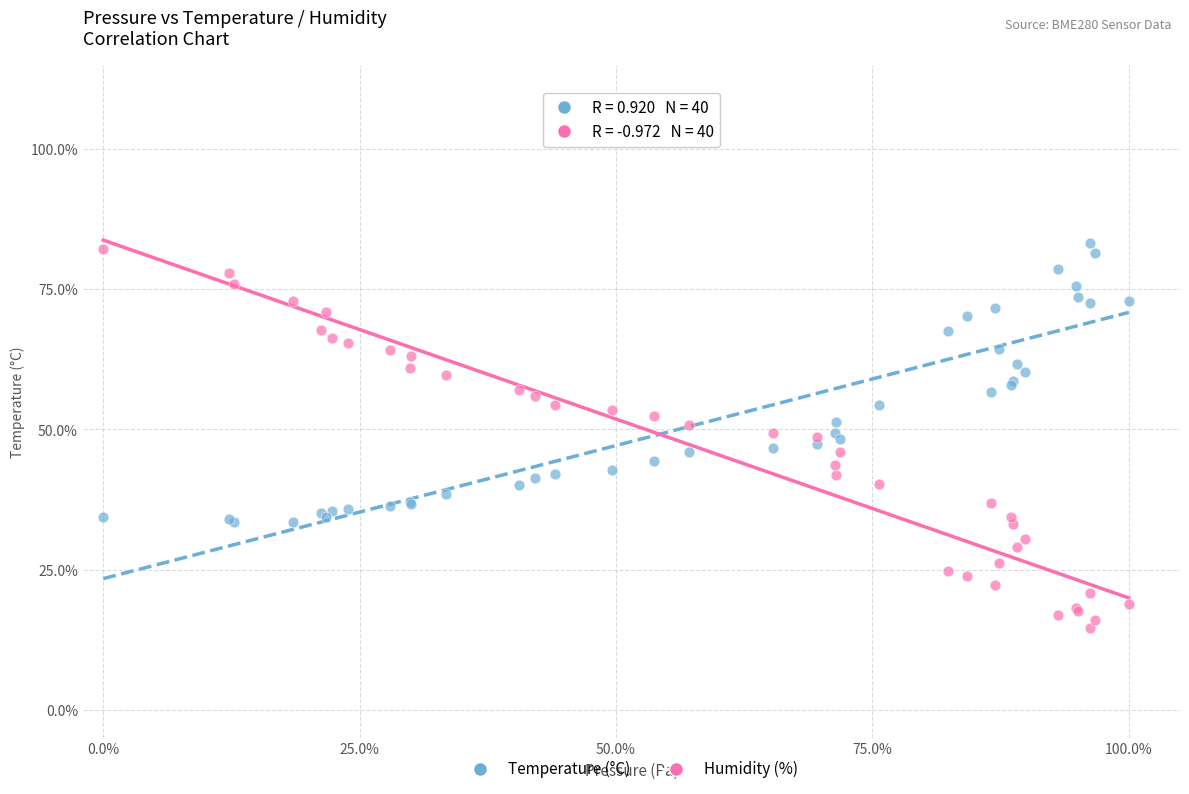

Which series contains the lowest Y value?

Humidity (%)